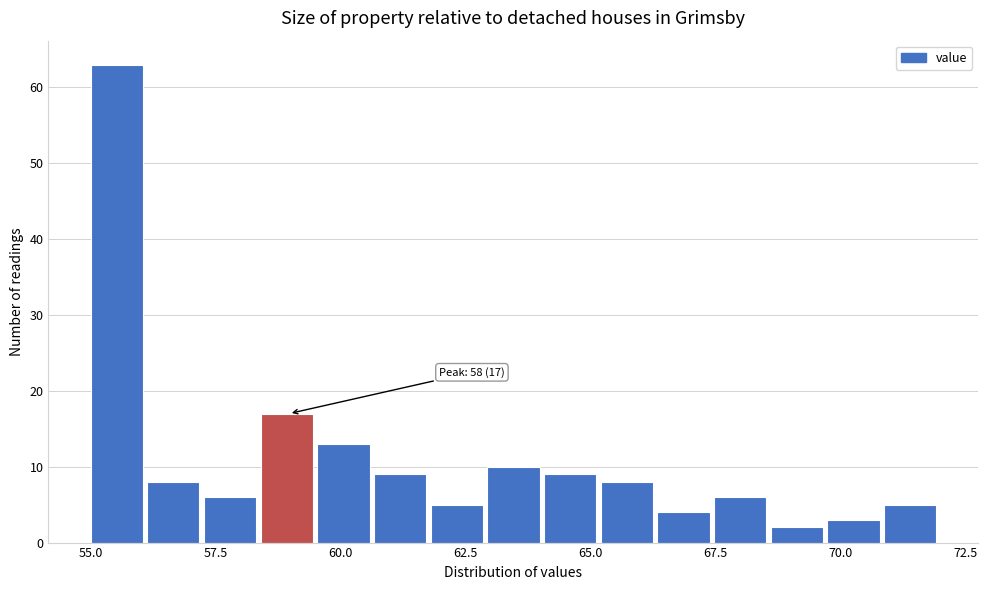

Read against the x-axis, roughly where is the centre of the tallest bar?

55.5